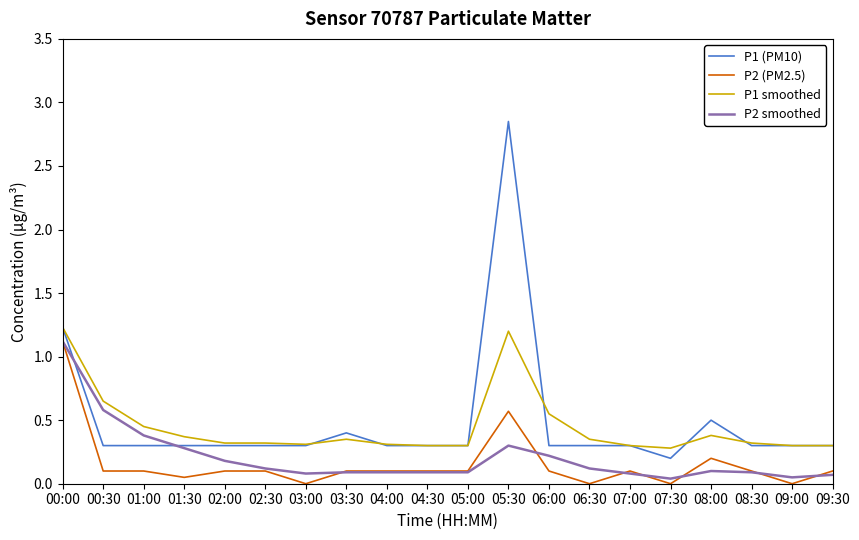

What is the difference between the maximum and minimum values in the P2 (PM2.5) series?

1.1